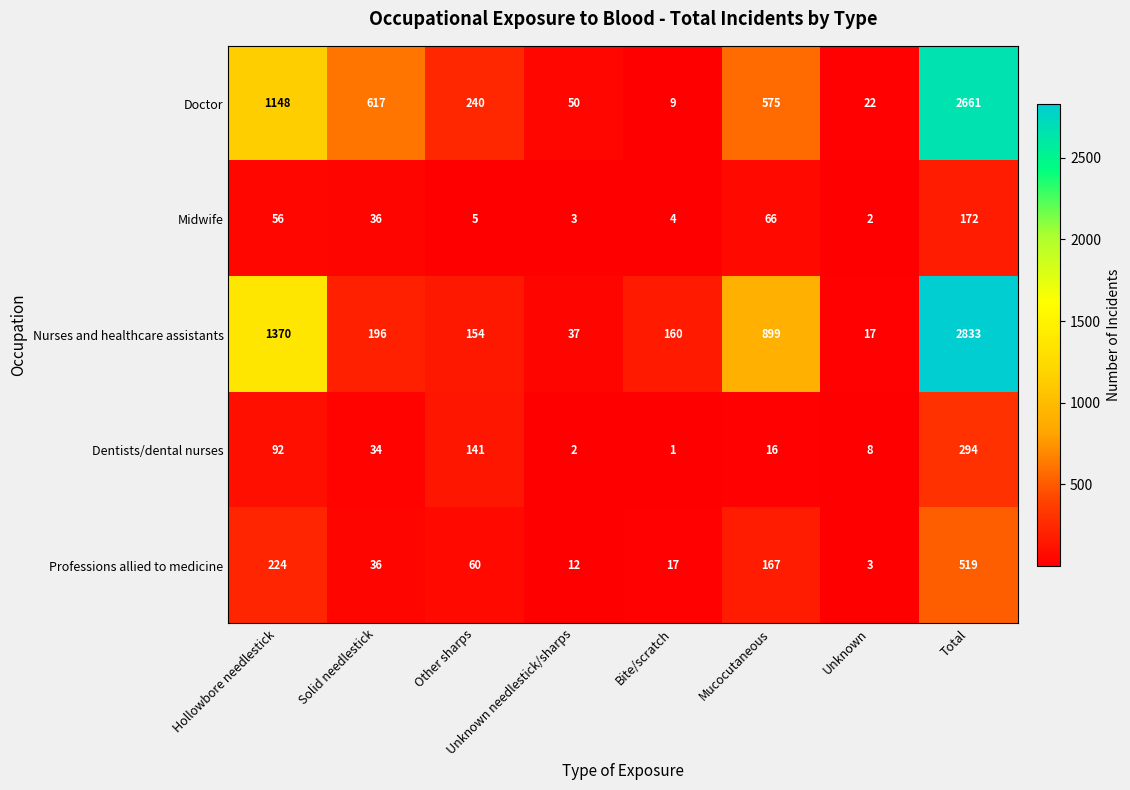

Is it true that Nurses and healthcare assistants equals 18 at Unknown needlestick/sharps?

False